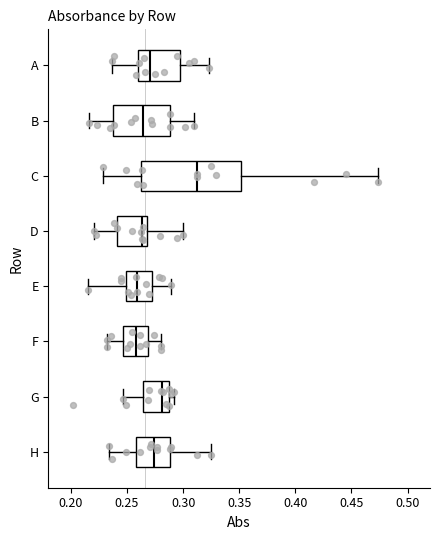

Where does the left whisker of the box for B end on the x-axis? The values are not printed on the chart, so give them approximately, as read against the axis.

0.215